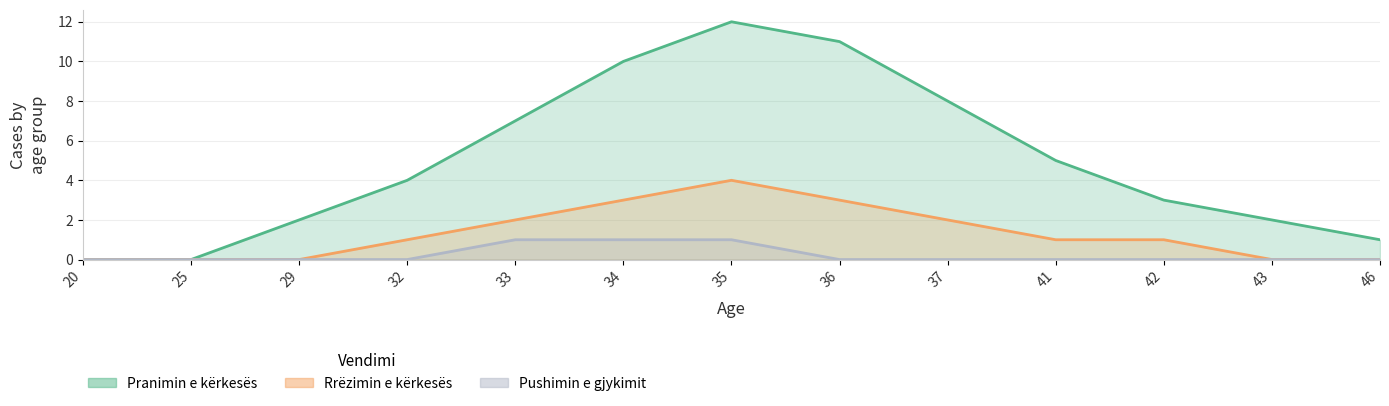

True or false: Pushimin e gjykimit and Rrëzimin e kërkesës cross at least once.

False